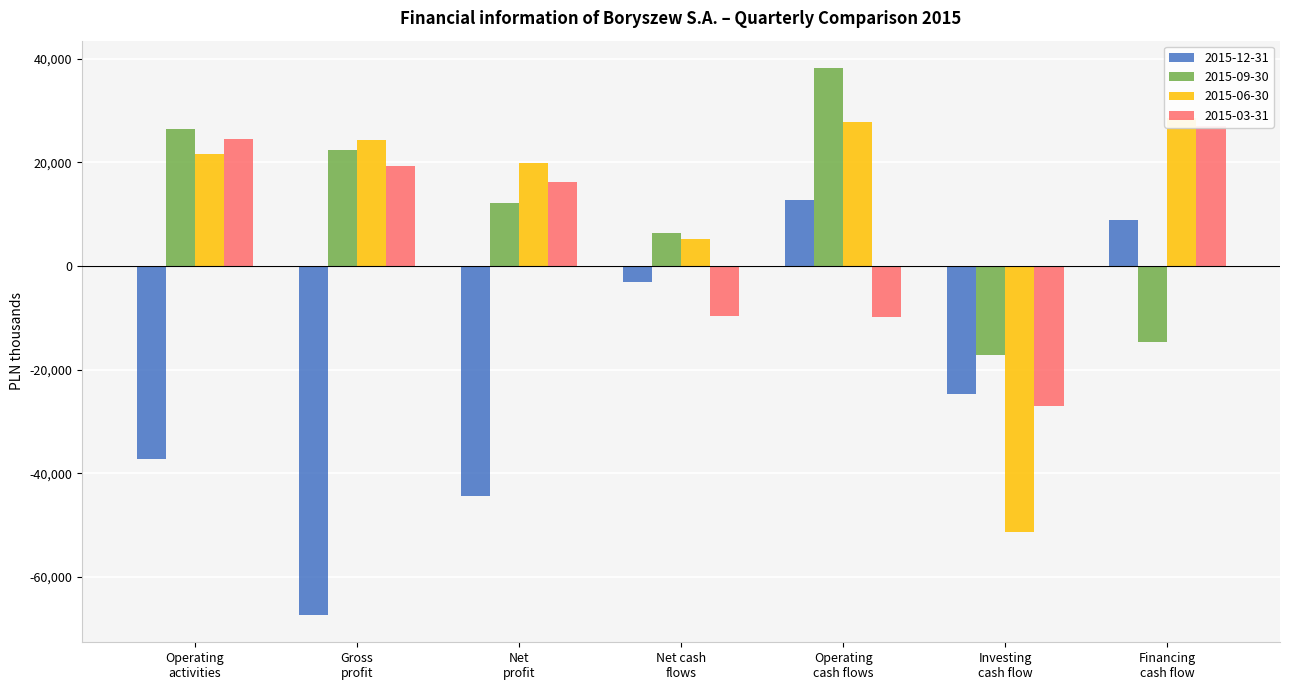

What is the greatest value displayed?

38233